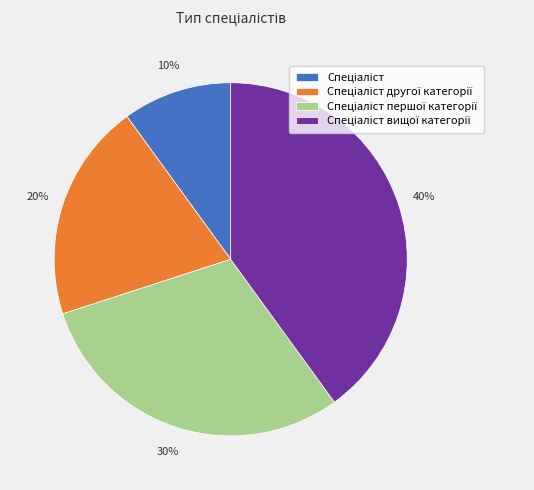

To the nearest percent, what is the difference between the largest and smallest slice percentages?

30%